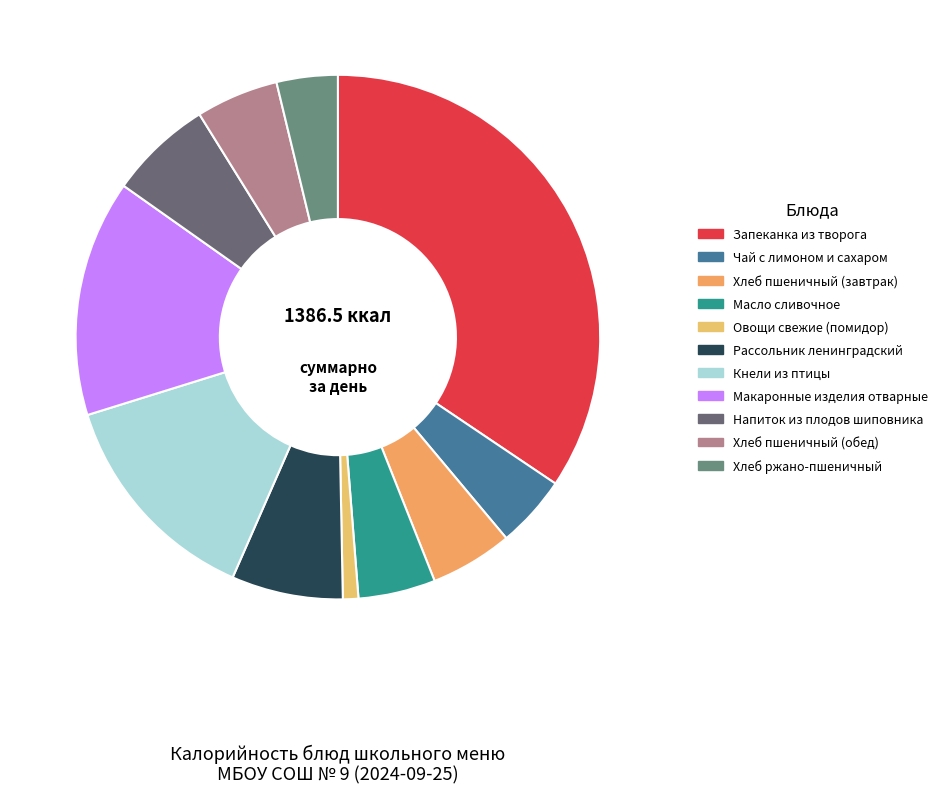

How many slices are in this pie chart?

11